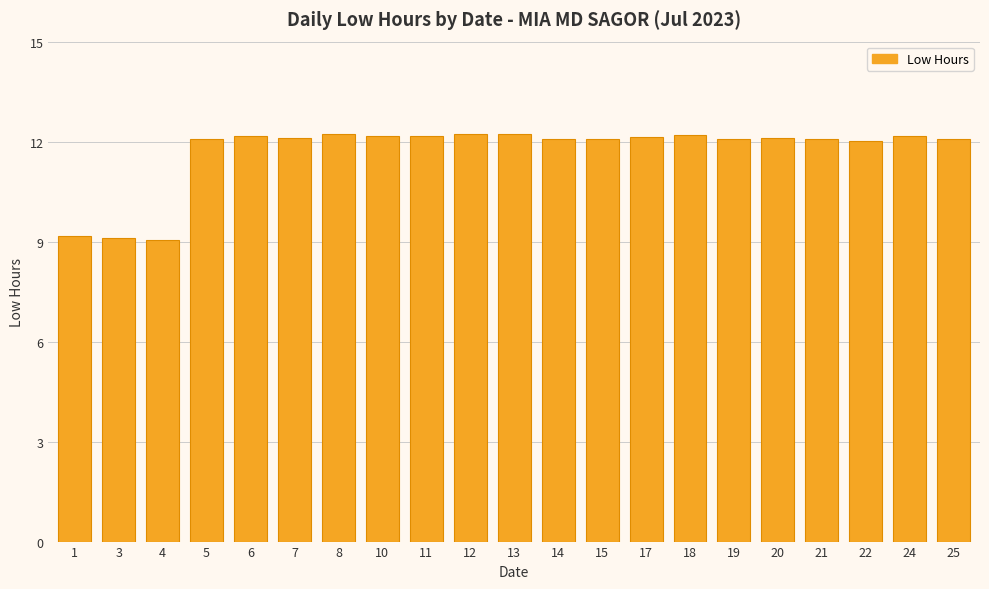

What is the difference between the second highest and minimum values?

3.2